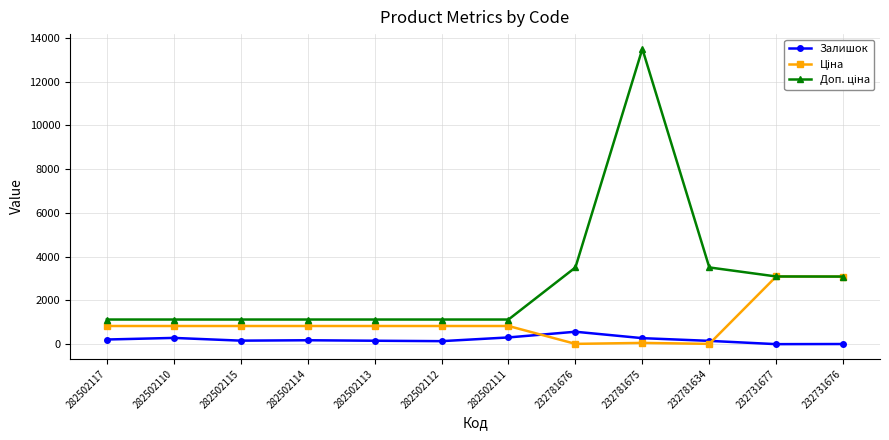

At which category does the chart reach its peak across all series?

232781675